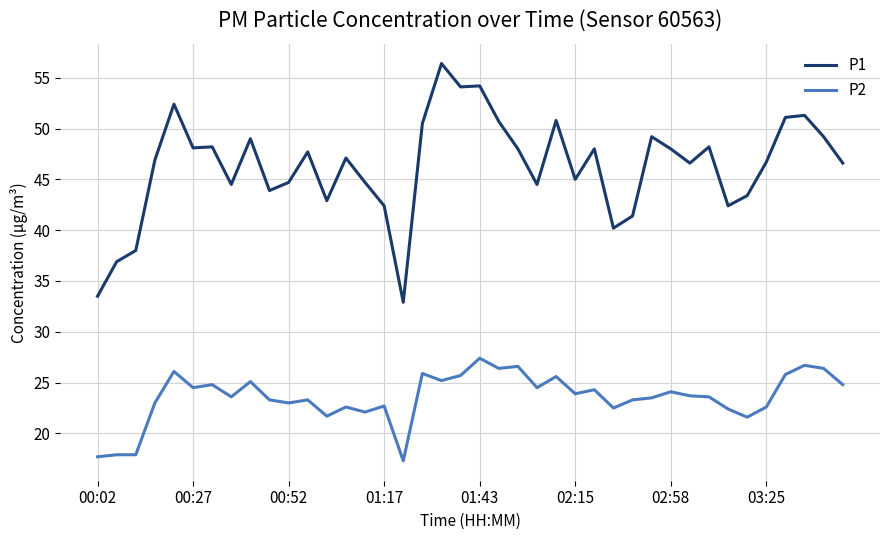

Which series has the largest total across all categories?

P1